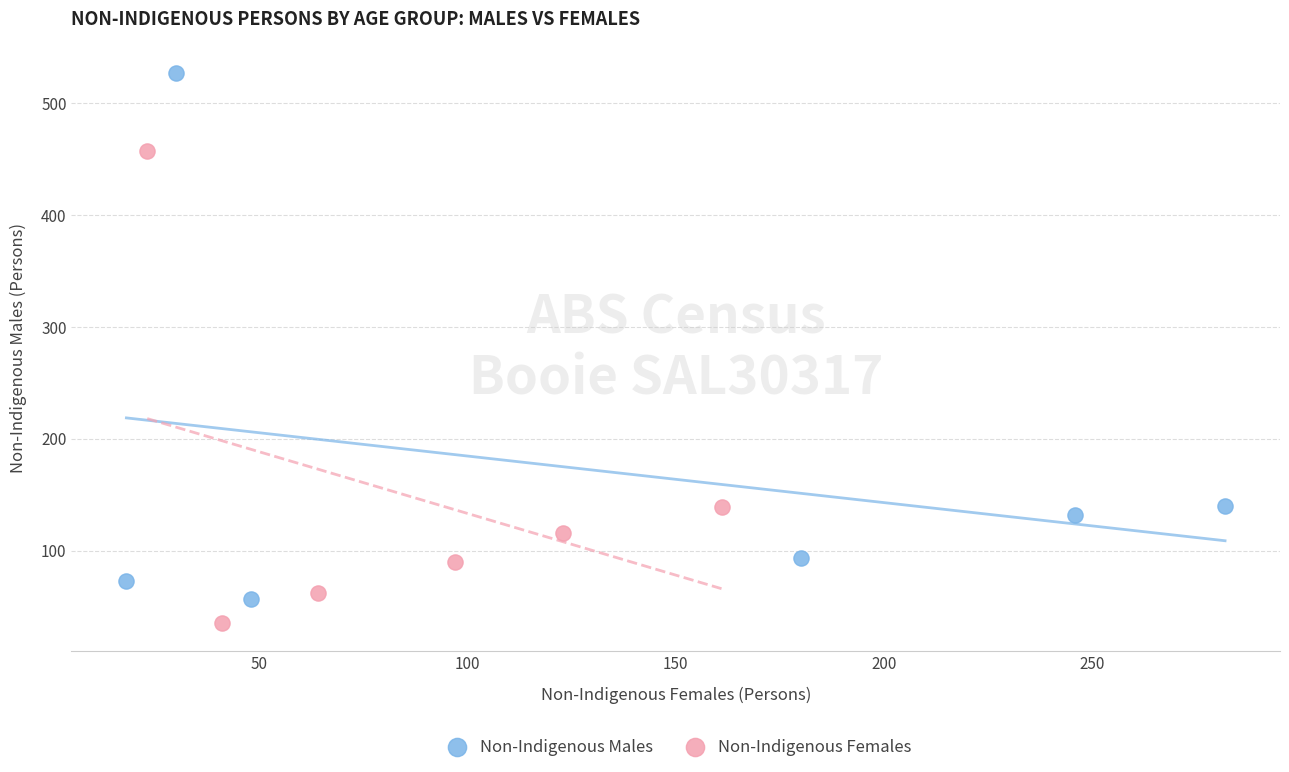

Which series has the largest Y range (max minus min)?

Non-Indigenous Males